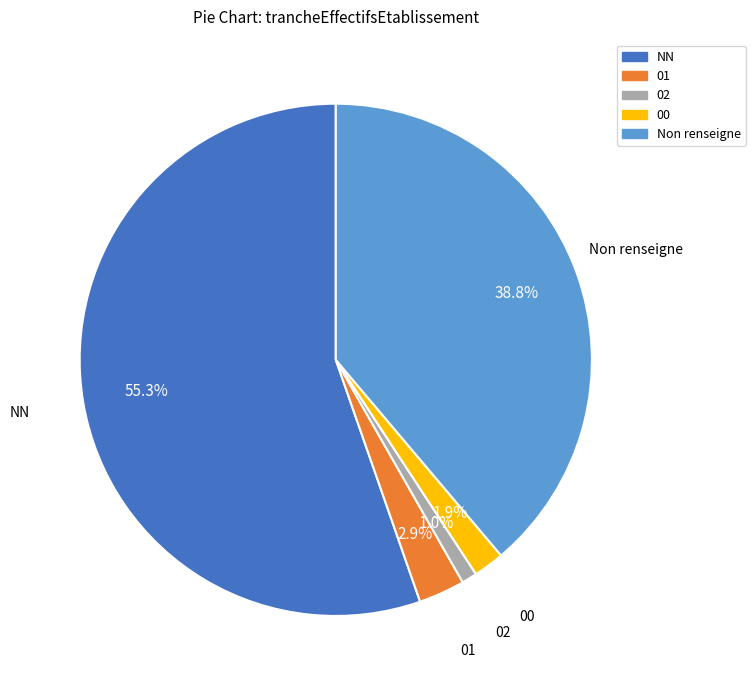

Is there any slice that represents more than half of the pie?

Yes